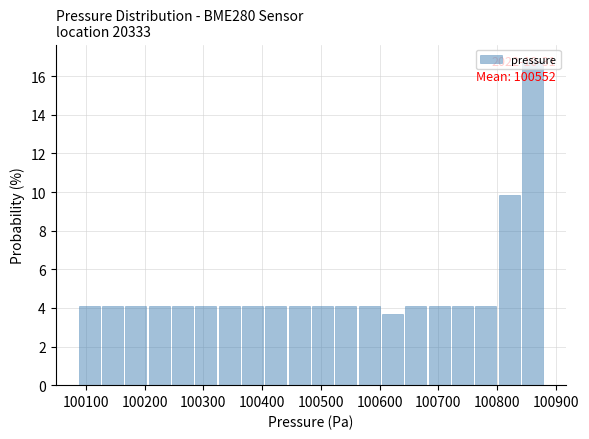

Read against the x-axis, roughly where is the centre of the tallest bar?

100860